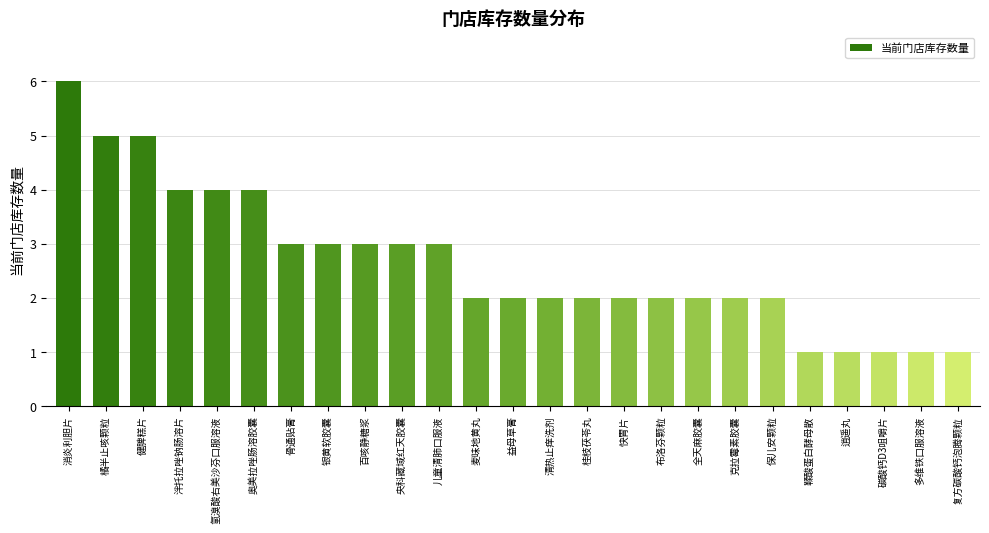

What is the label of the 20th bar from the right?

奥美拉唑肠溶胶囊